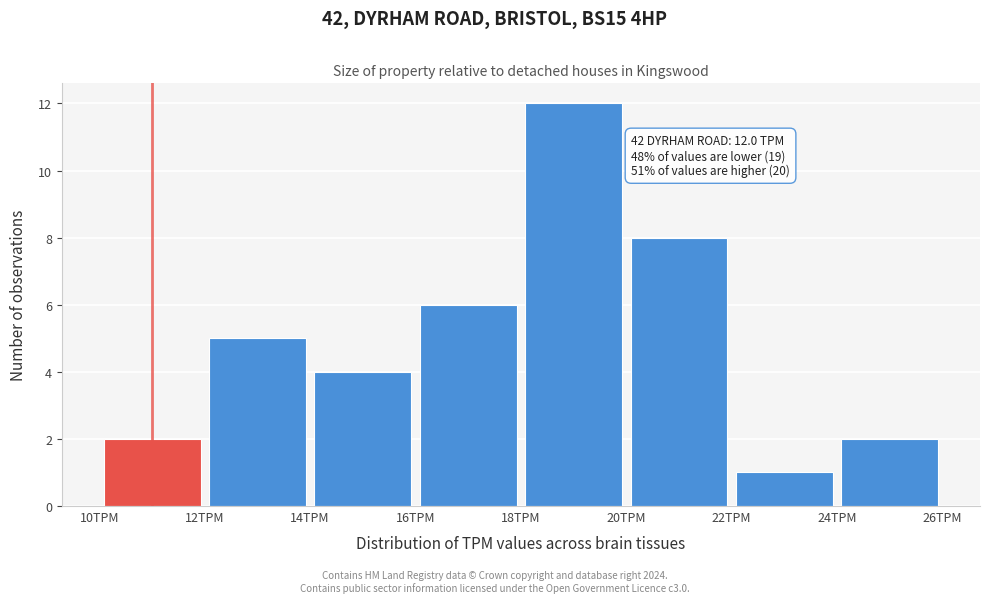

Which range on the x-axis has the tallest bar?

18 to 20